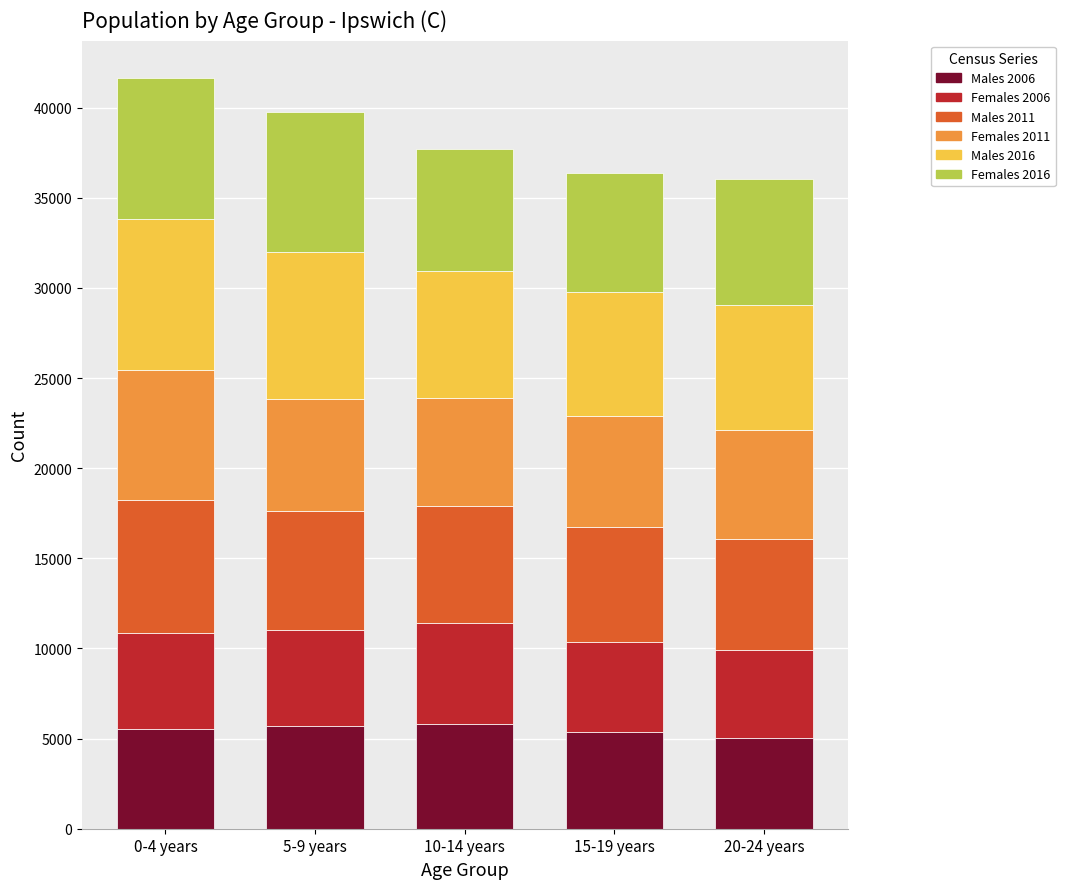

The value of Males 2006 at 20-24 years is 8117. True or false?

False